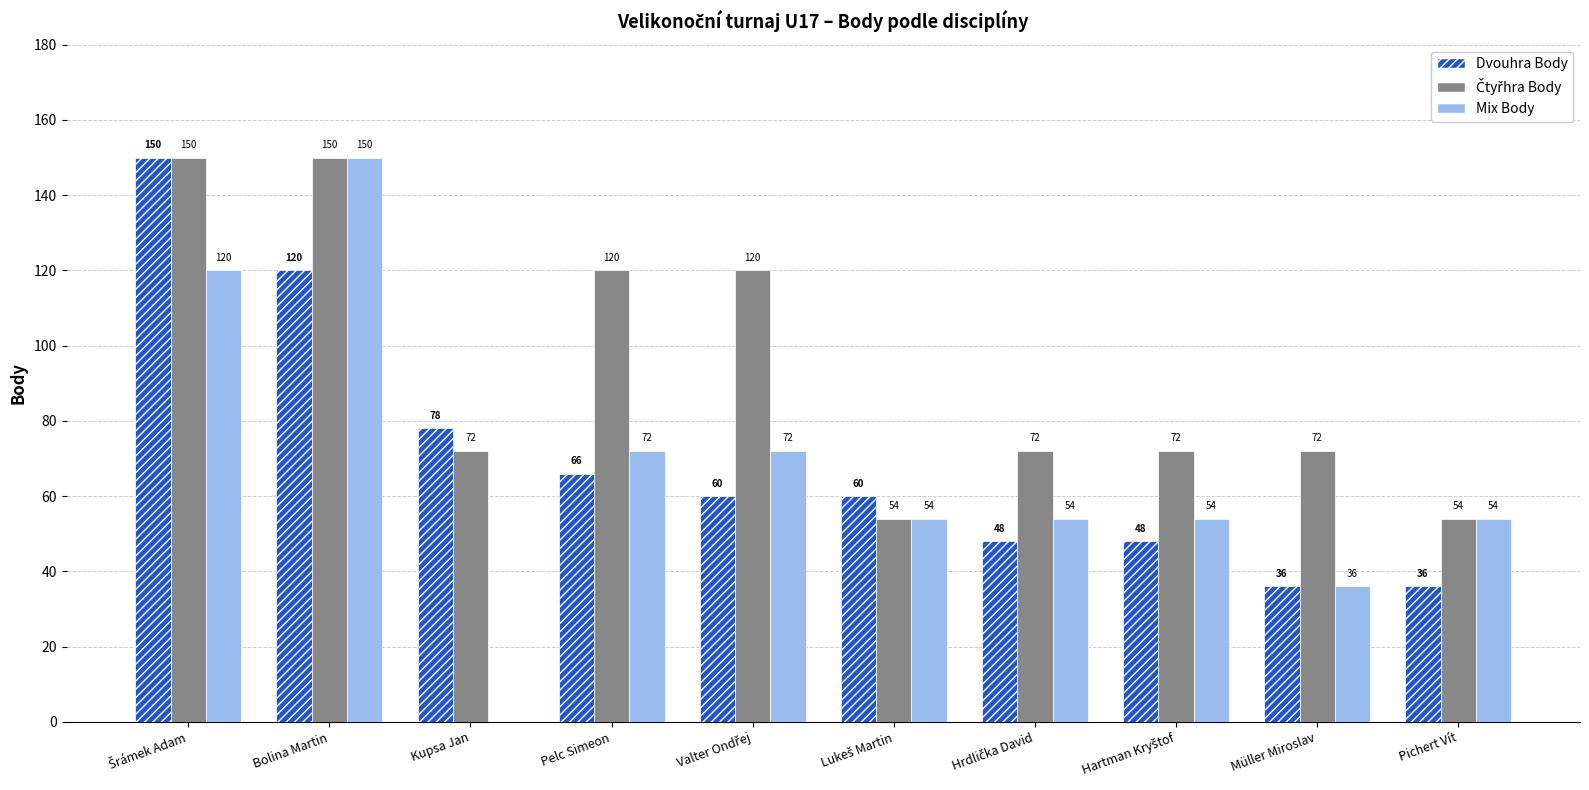

What is the difference between the Dvouhra Body values at Pichert Vít and Bolina Martin?

84